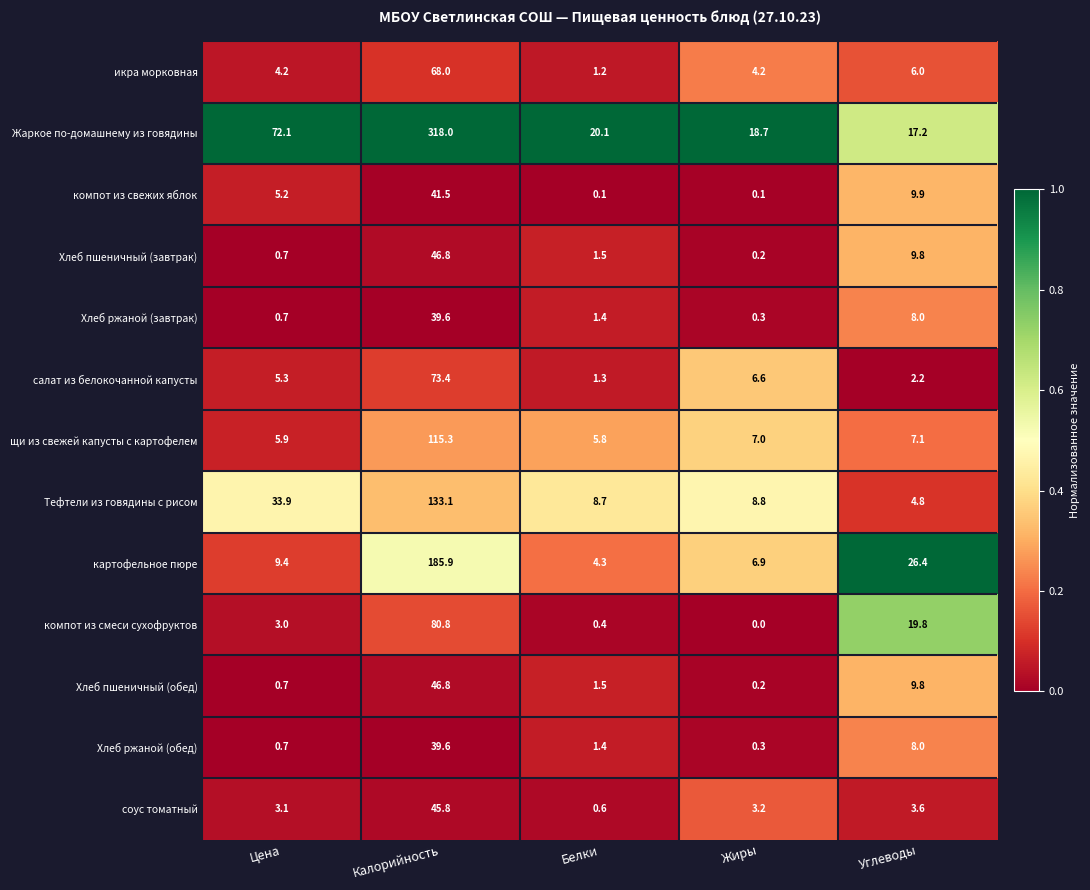

List the labels in order of Хлеб пшеничный (завтрак) value, smallest first.

Жиры, Цена, Белки, Углеводы, Калорийность